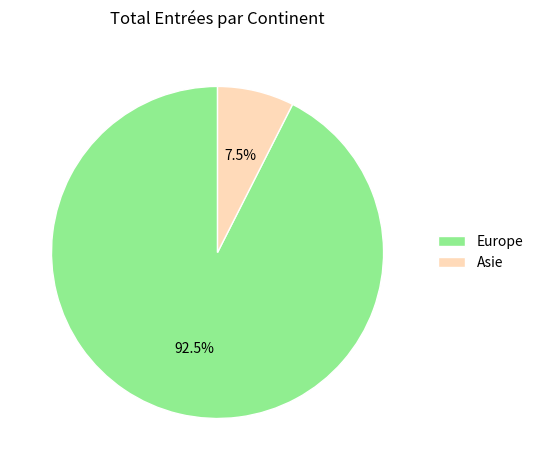

To the nearest percent, what is the average slice percentage?

50%